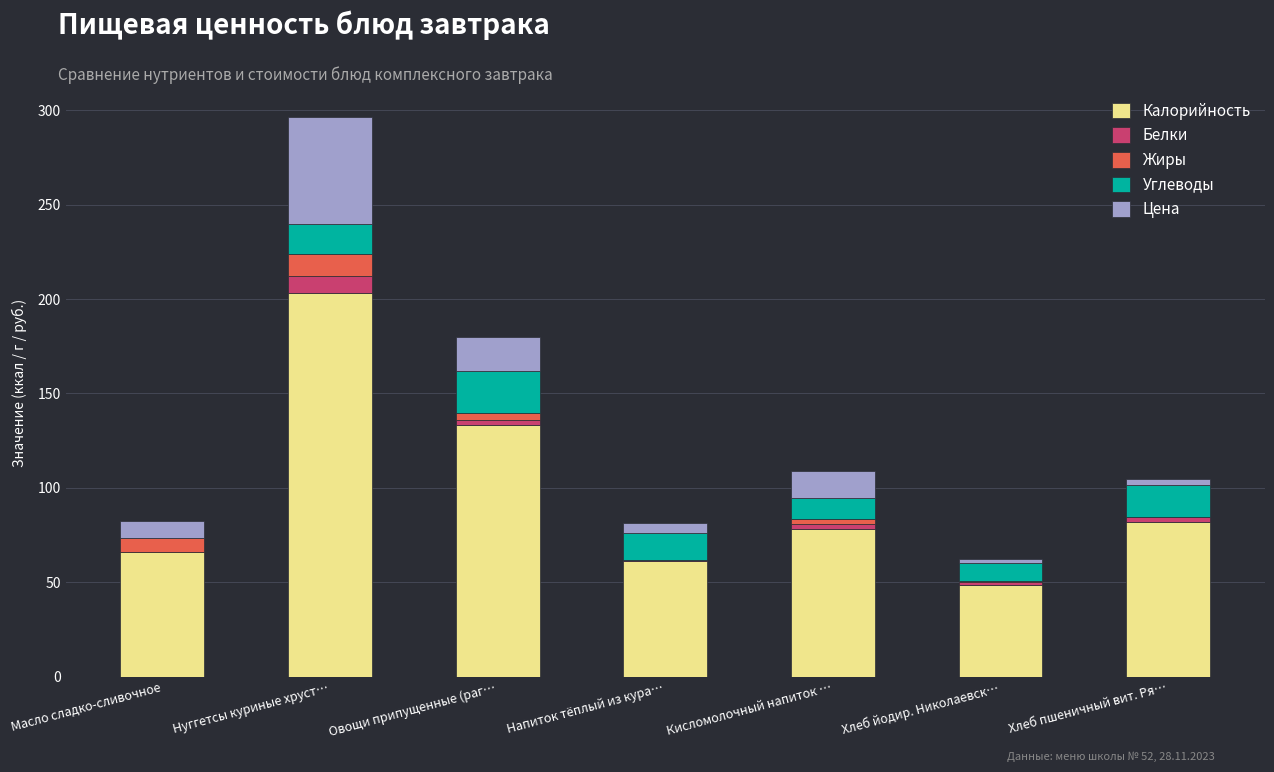

How many distinct data groups are displayed?

5